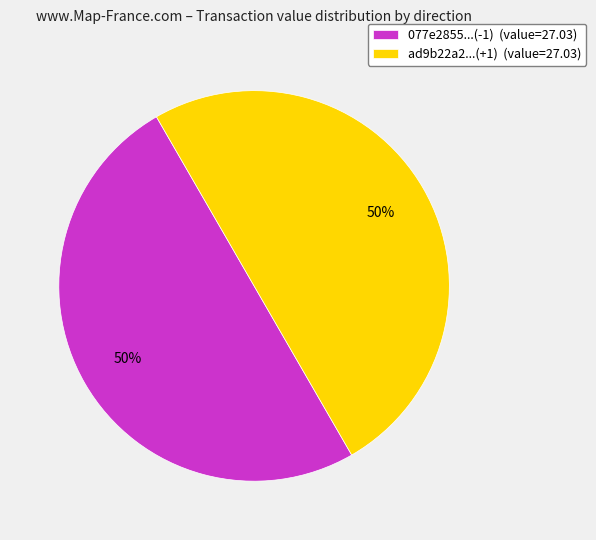

Is it true that 077e2855...(-1) (value=27.03) is 50% of the pie?

True